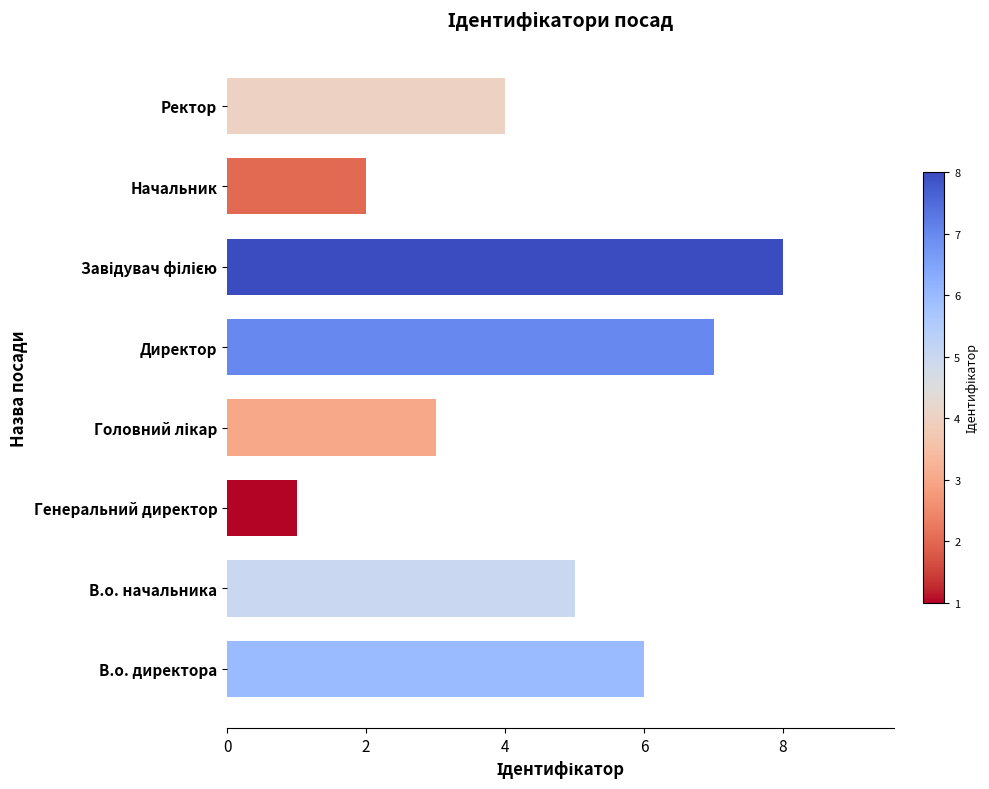

What is the difference between the maximum and second lowest values?

6